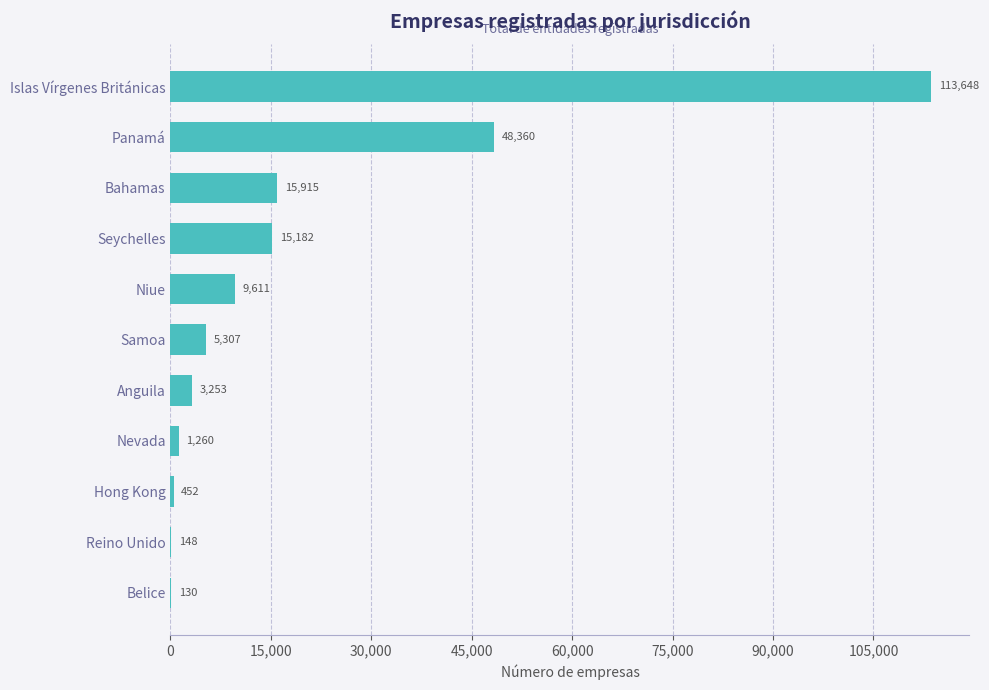

What is the change in value from Nevada to Islas Vírgenes Británicas?

+112388